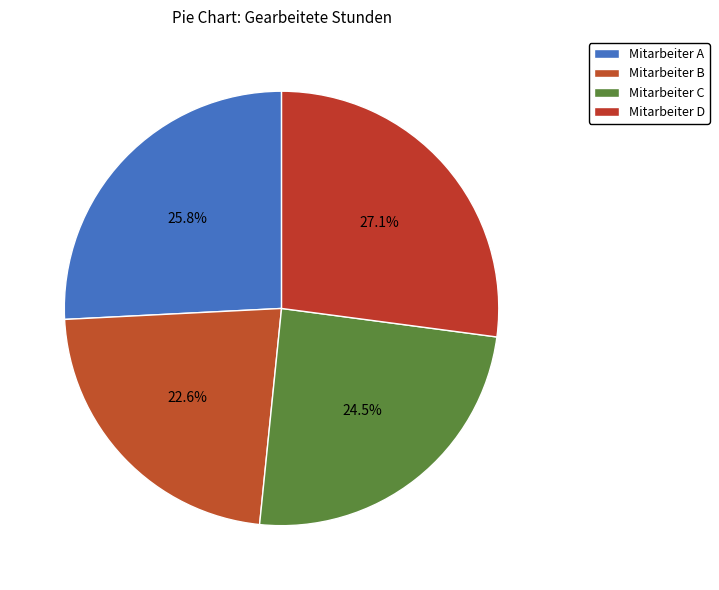

Is Mitarbeiter B the majority of the pie?

No